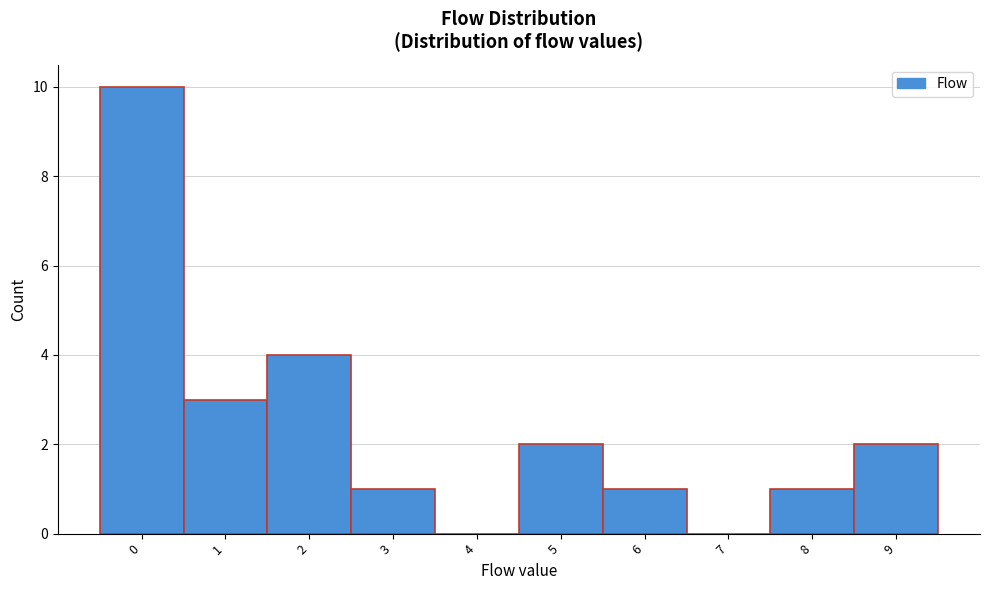

Reading left to right, what are all the values shown in this chart?

0=10	1=3	2=4	3=1	4=0	5=2	6=1	7=0	8=1	9=2